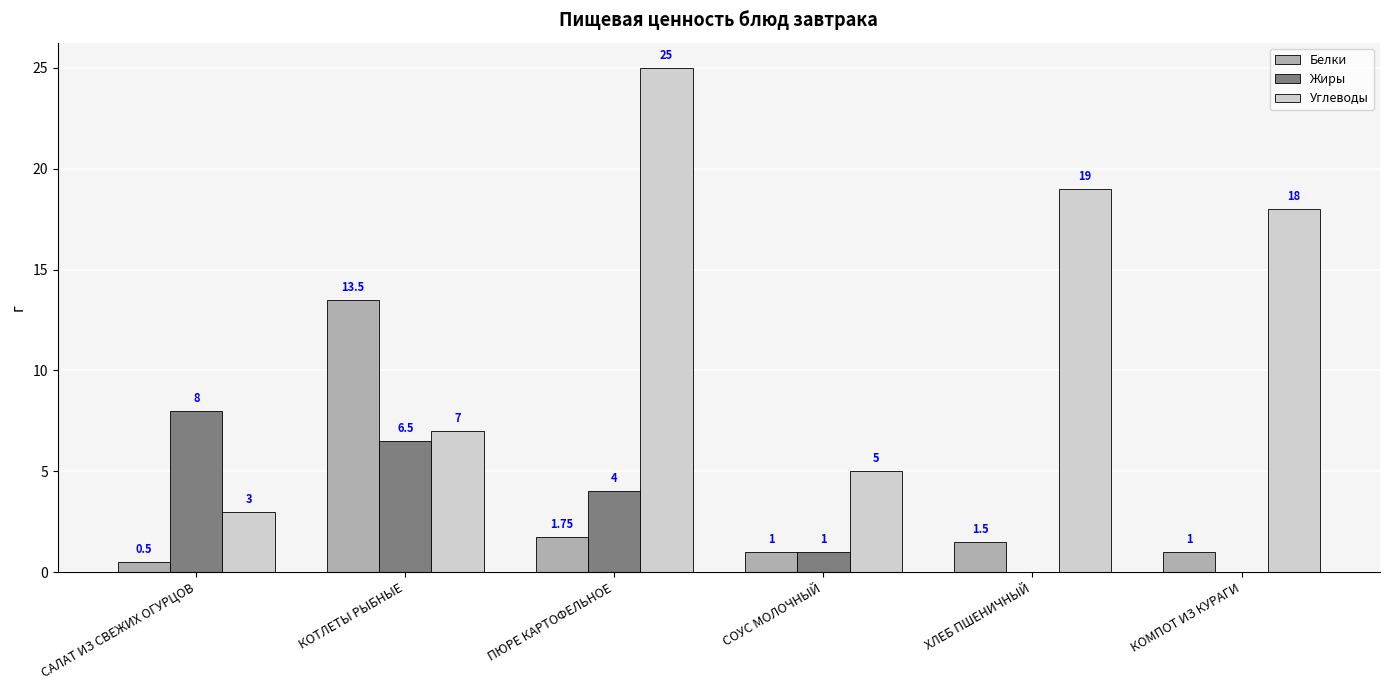

What is the maximum value shown in the chart?

25.0